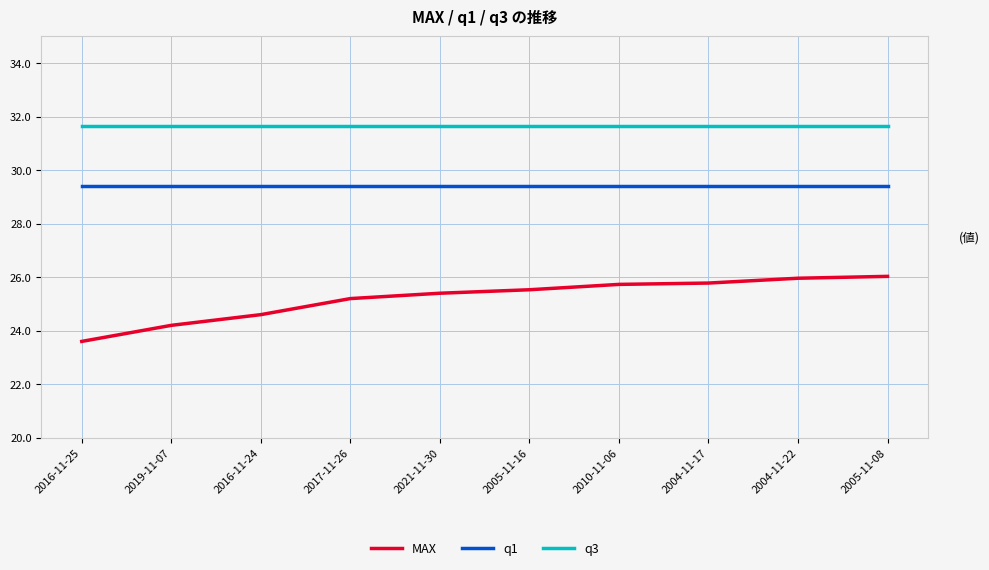

Rank the series by their average value, from lowest to highest.

MAX, q1, q3